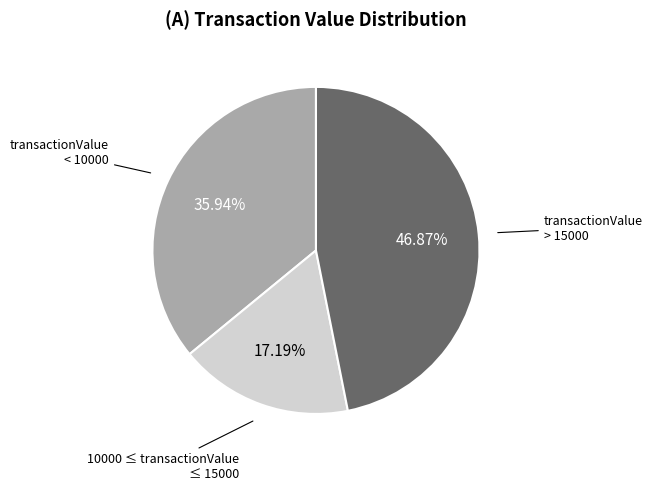

Rank the categories by value from lowest to highest.

10000 ≤ transactionValue ≤ 15000, transactionValue < 10000, transactionValue > 15000